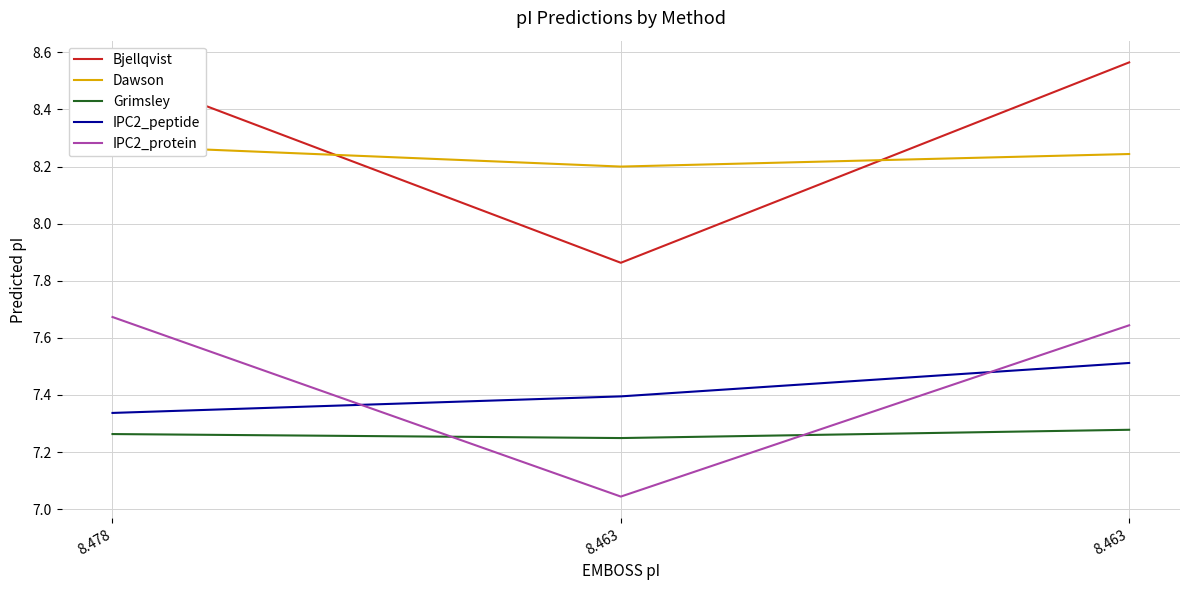

What is the total value across all series at 8.463?

37.8